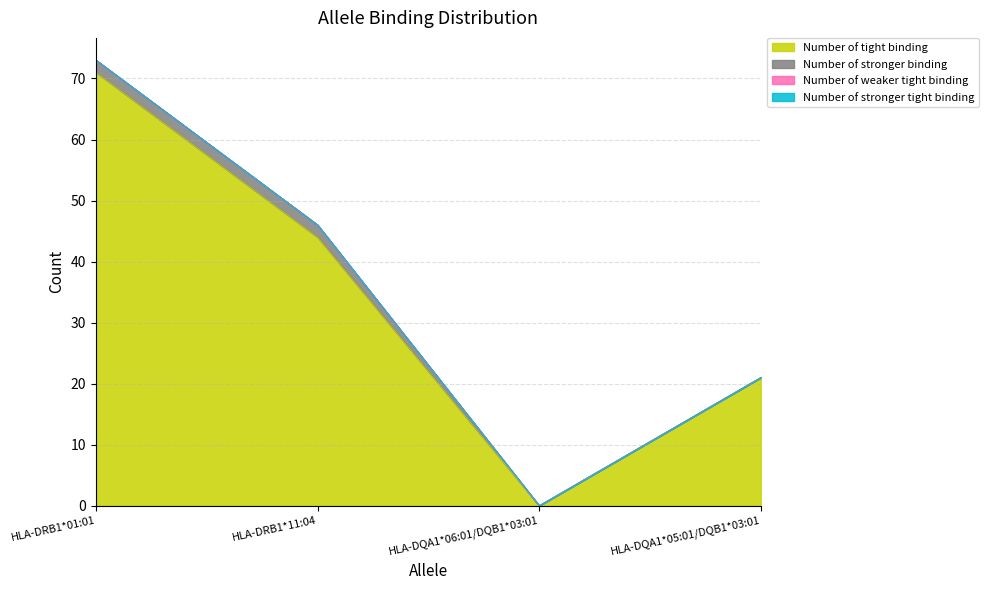

How many values in the Number of tight binding series exceed 44?

1